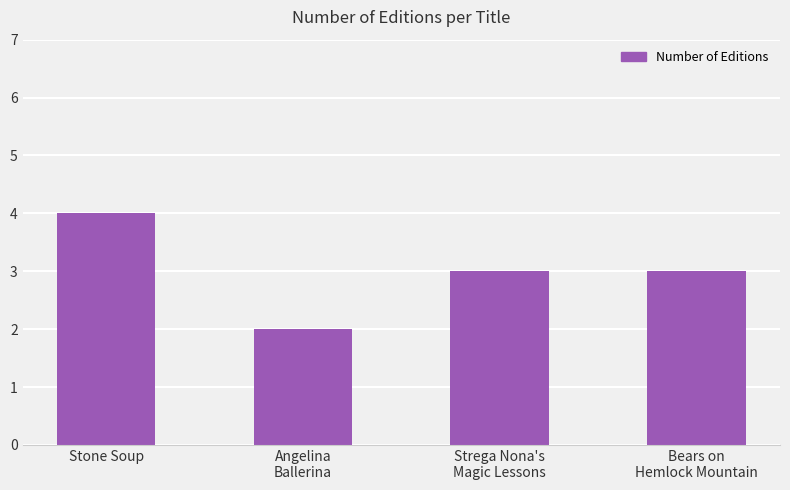

Reading left to right, extract all data points from this chart.

Stone Soup=4	Angelina
Ballerina=2	Strega Nona's
Magic Lessons=3	Bears on
Hemlock Mountain=3